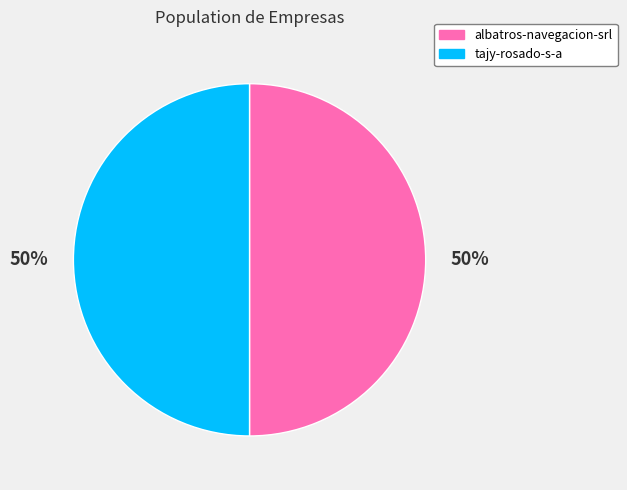

Is the sum of albatros-navegacion-srl and tajy-rosado-s-a greater than half?

Yes